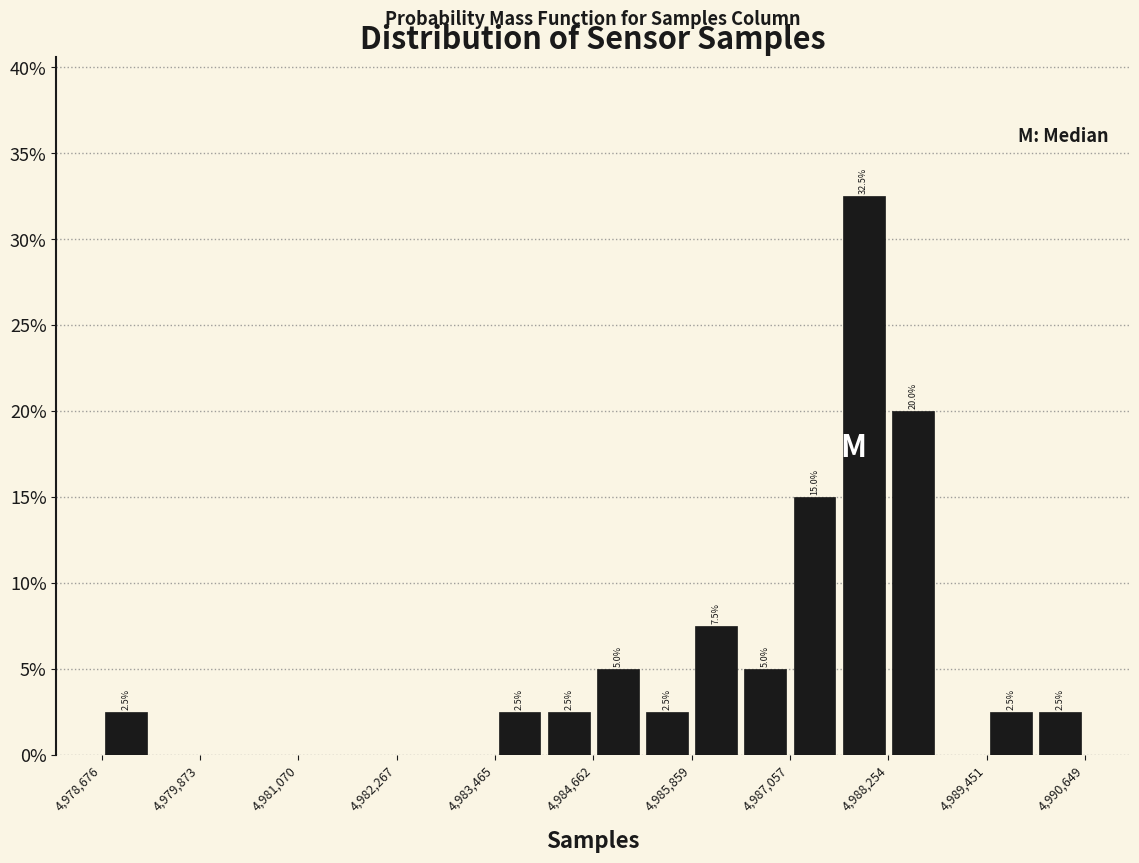

Around what value on the x-axis is the tallest bar? Give the approximate position of its centre, as read against the axis.

4988000